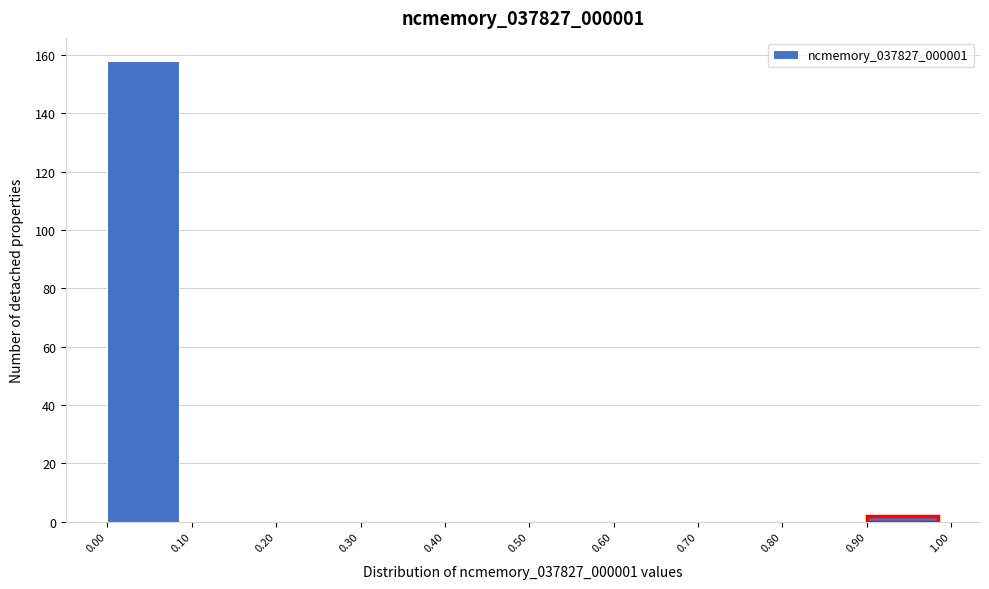

How tall is the bar that spans 0.90 to 1.00 on the x-axis? The values are not printed on the chart, so give them approximately, as read against the axis.

2